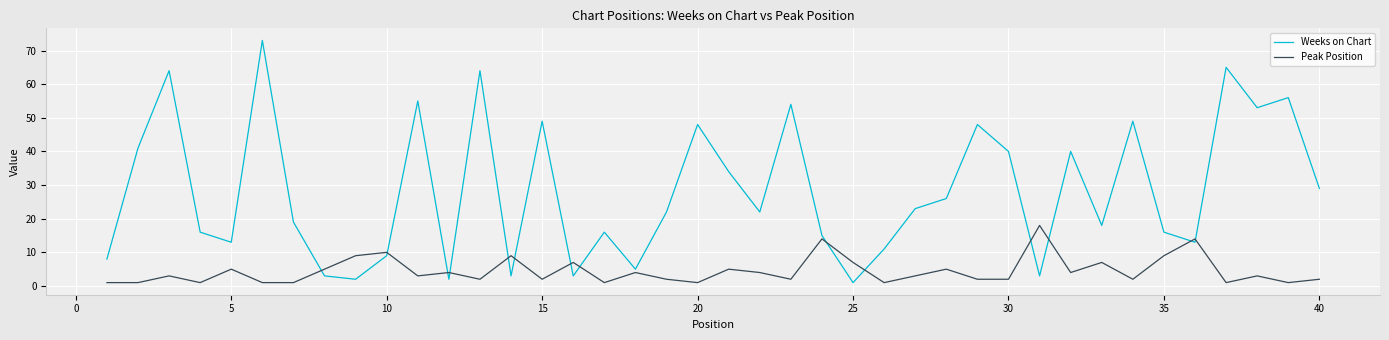

After their last crossing, which series has the higher values: Peak Position or Weeks on Chart?

Weeks on Chart